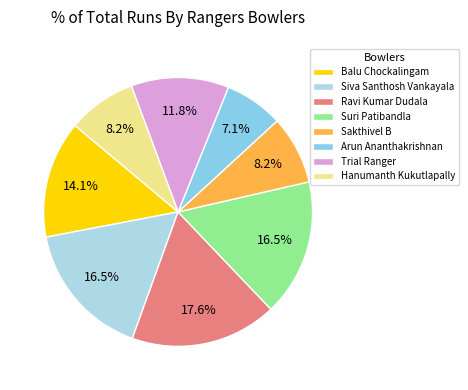

Is the sum of Siva Santhosh Vankayala and Trial Ranger greater than half?

No